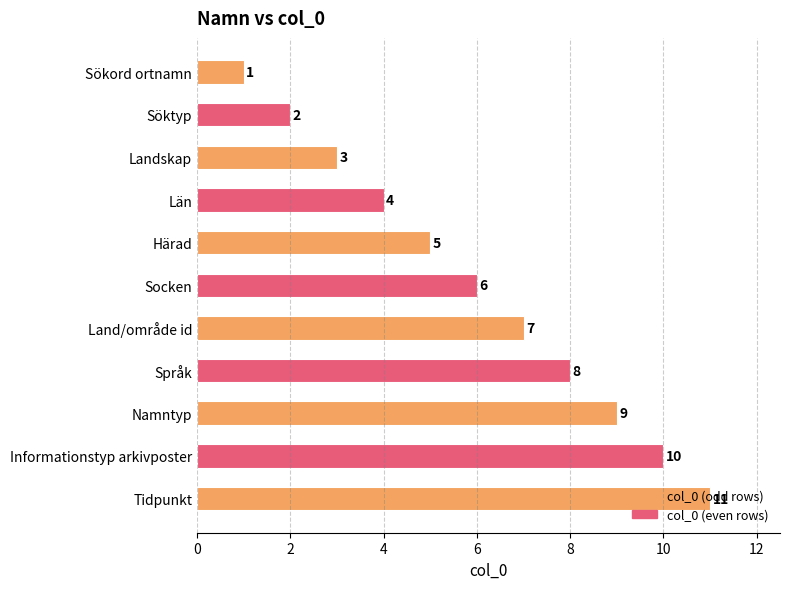

What is the change in value from Sökord ortnamn to Socken?

+5